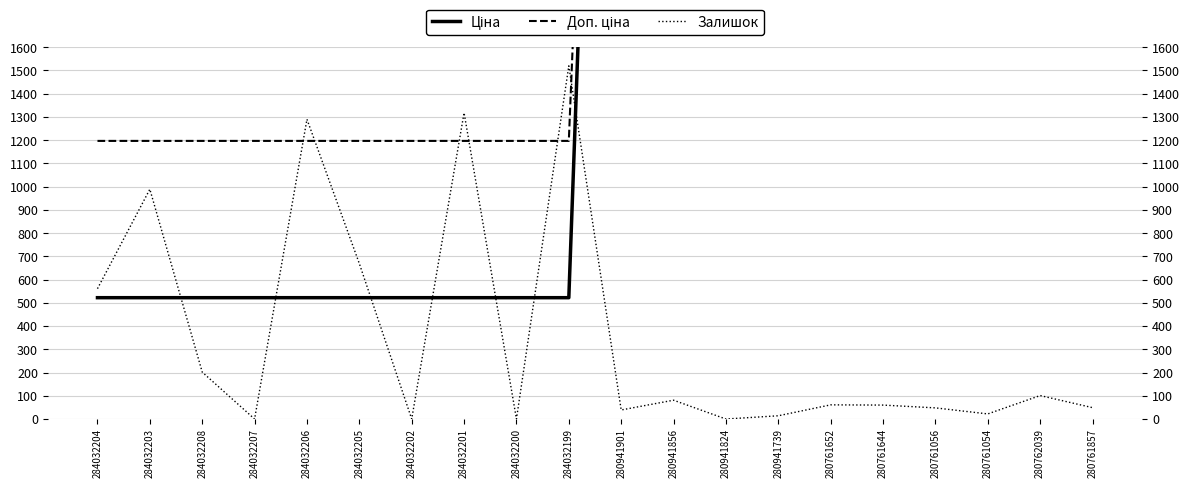

What is the total value across all series at 280941901?

13459.4